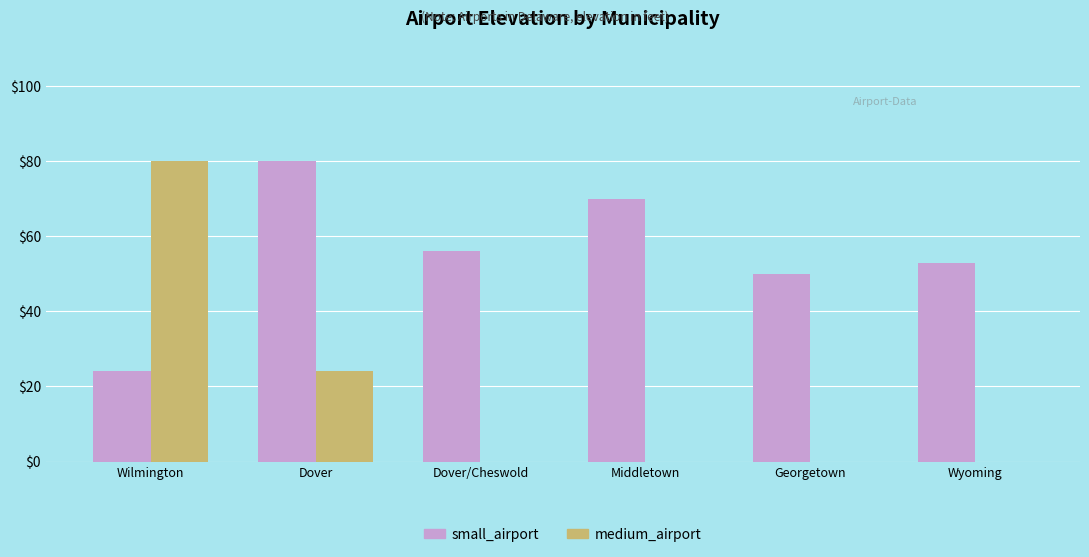

The small_airport series shows 53 at Wyoming. True or false?

True